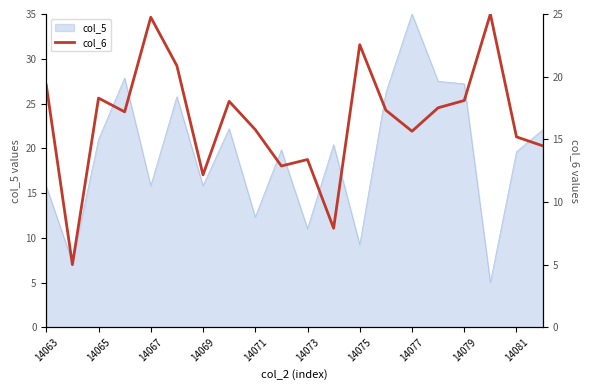

True or false: col_5 has a value of 18.2 at 14073.

False